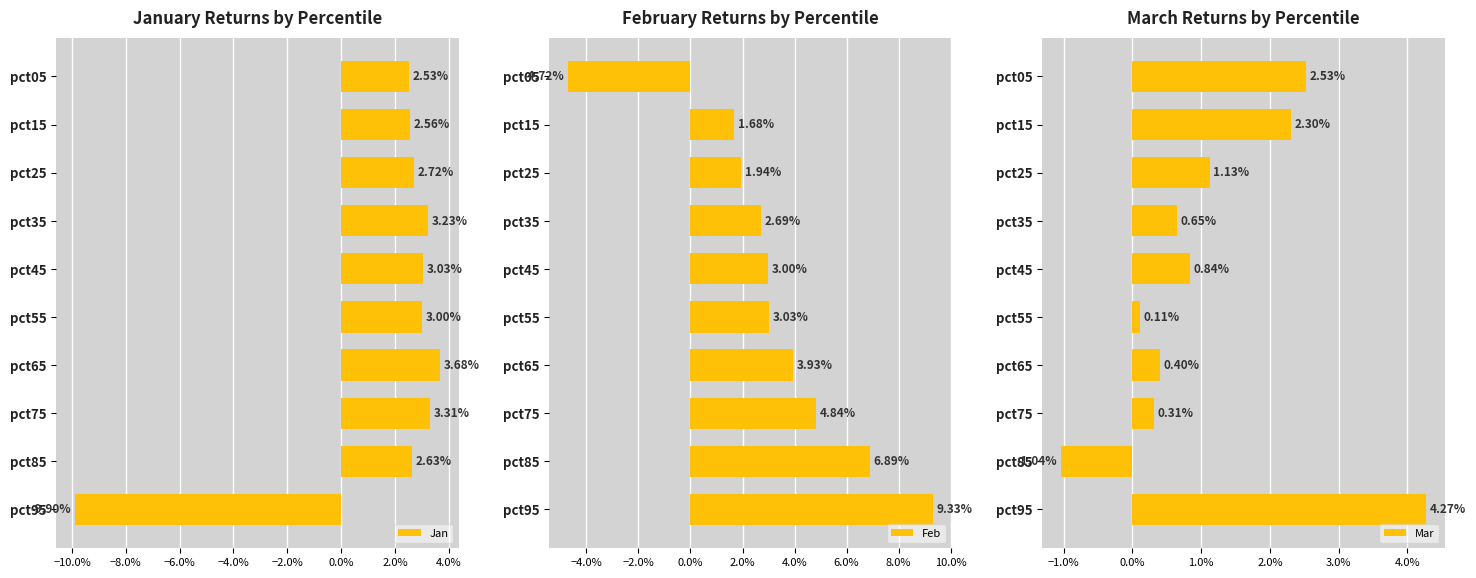

Rank the series at −4.0% from highest to lowest value.

Jan, Feb, Mar